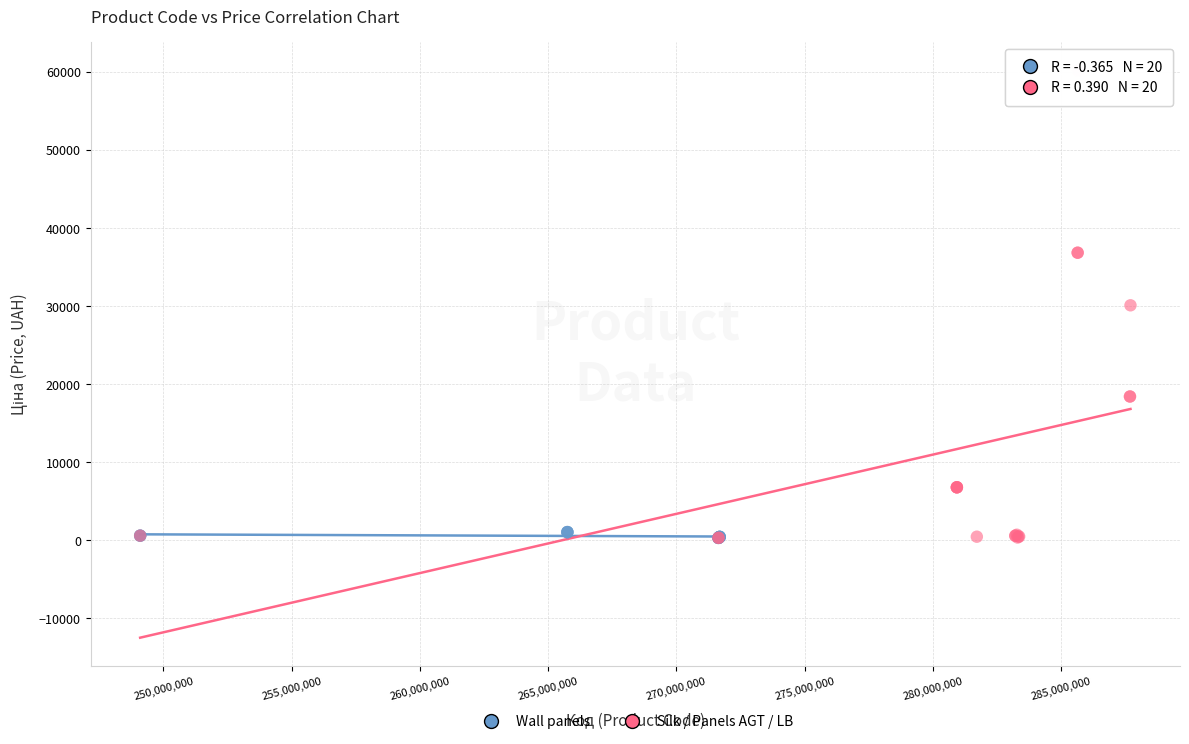

Which series contains the highest Y value?

Silk / Panels AGT / LB